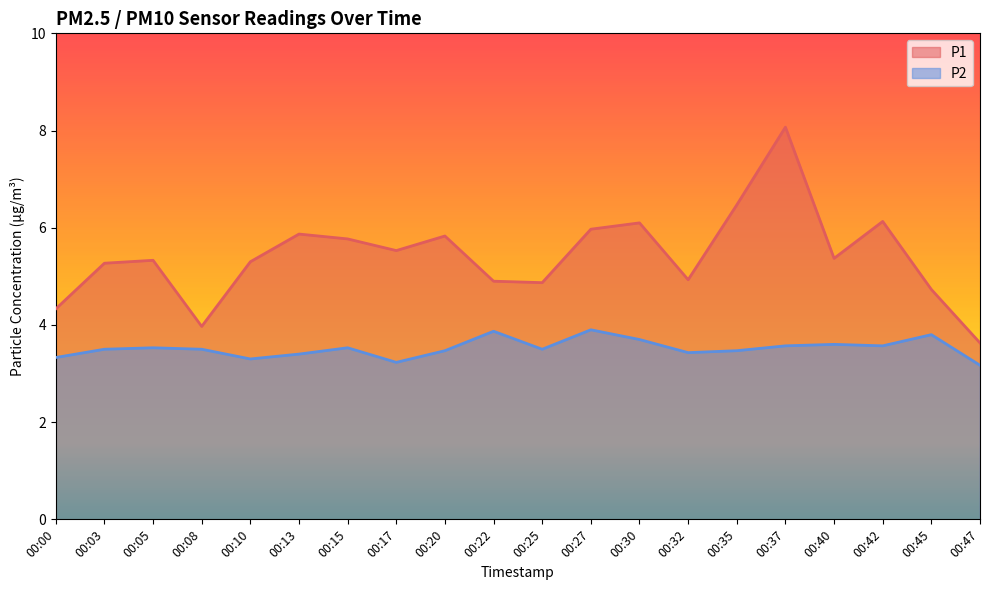

Reading left to right, list all the values displayed in this chart.

P1: 4.3	5.3	5.3	4.0	5.3	5.9	5.8	5.5	5.8	4.9	4.9	6.0	6.1	4.9	6.5	8.1	5.4	6.1	4.7	3.6
P2: 3.3	3.5	3.5	3.5	3.3	3.4	3.5	3.2	3.5	3.9	3.5	3.9	3.7	3.4	3.5	3.6	3.6	3.6	3.8	3.2